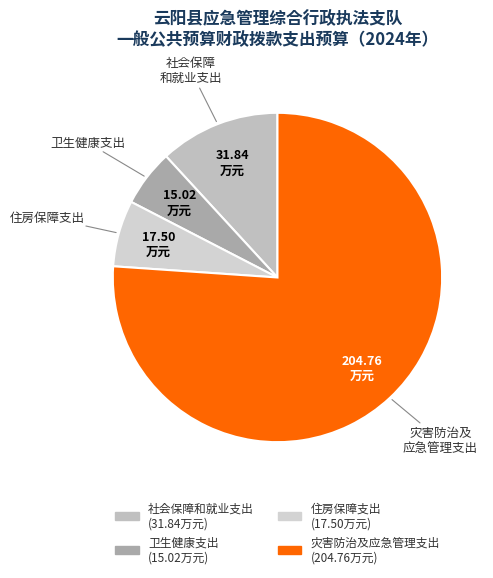

Does 卫生健康支出 represent more than half of the total?

No